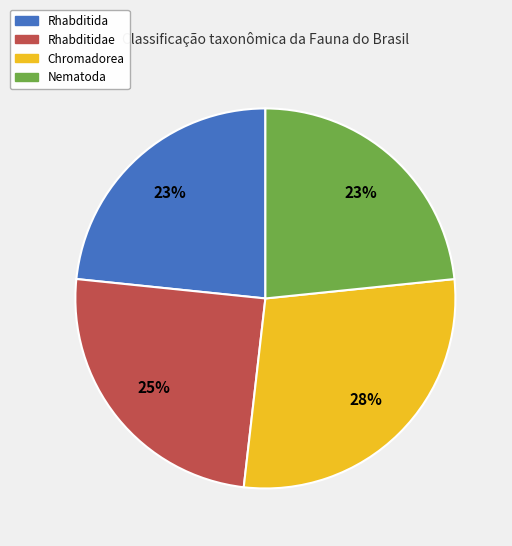

Is there a majority slice in this chart?

No